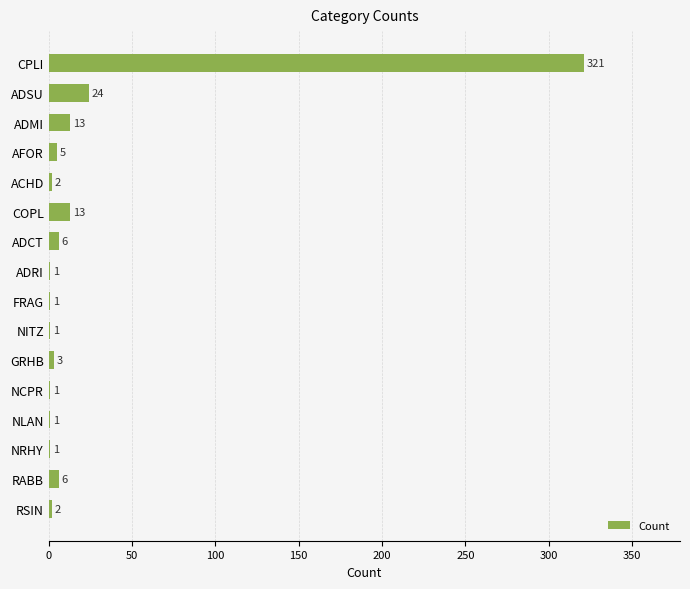

What is the maximum value shown in the chart?

321